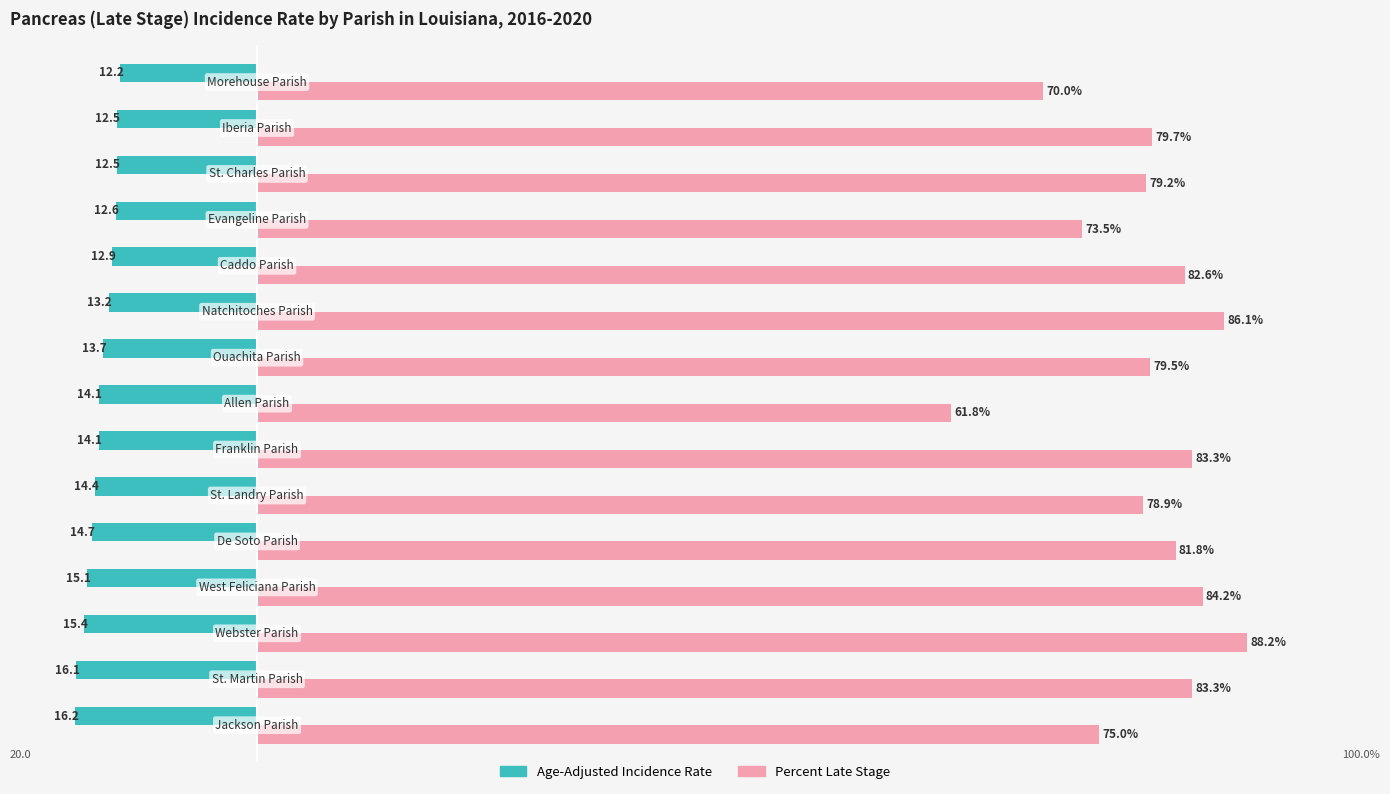

What are all the series names shown in the legend?

Age-Adjusted Incidence Rate, Percent Late Stage